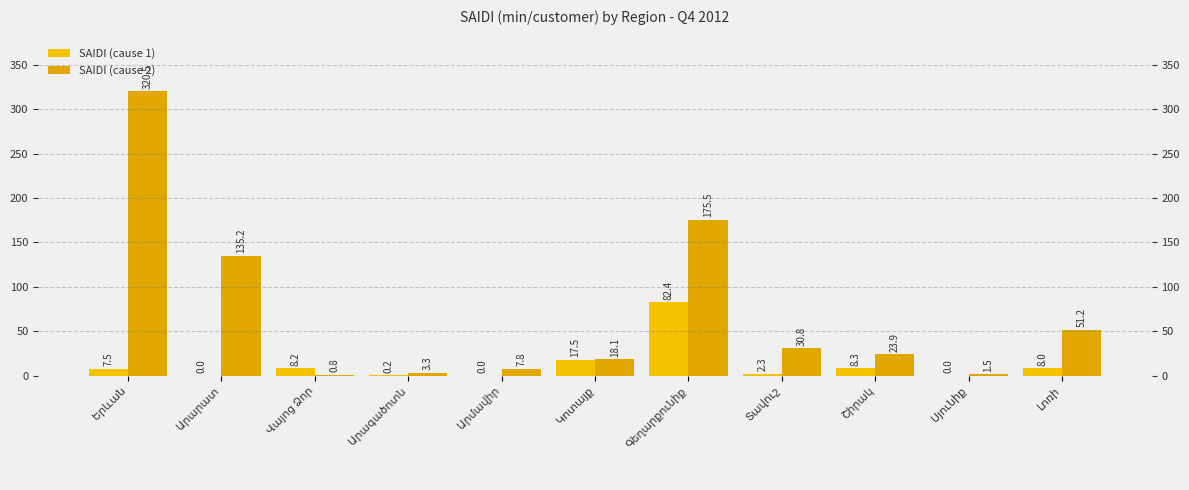

What are all the series names shown in the legend?

SAIDI (cause 1), SAIDI (cause 2)